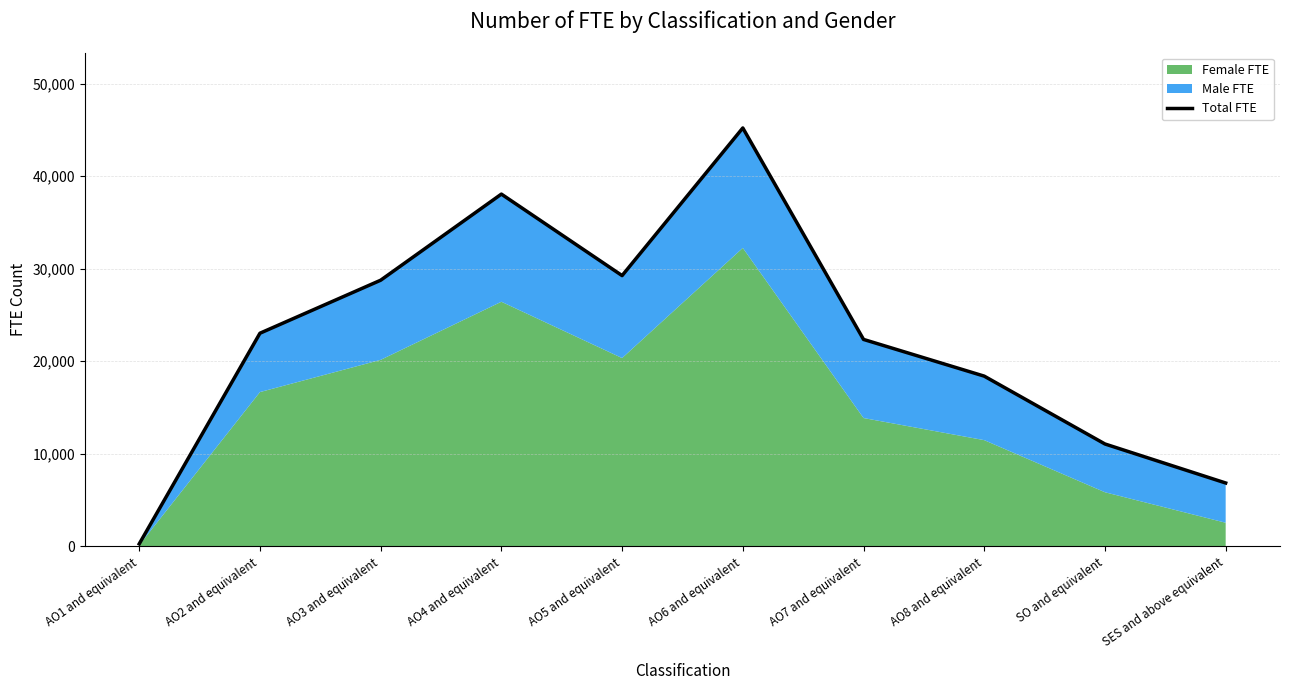

What is the change in value from AO7 and equivalent to AO8 and equivalent?

-3966.9